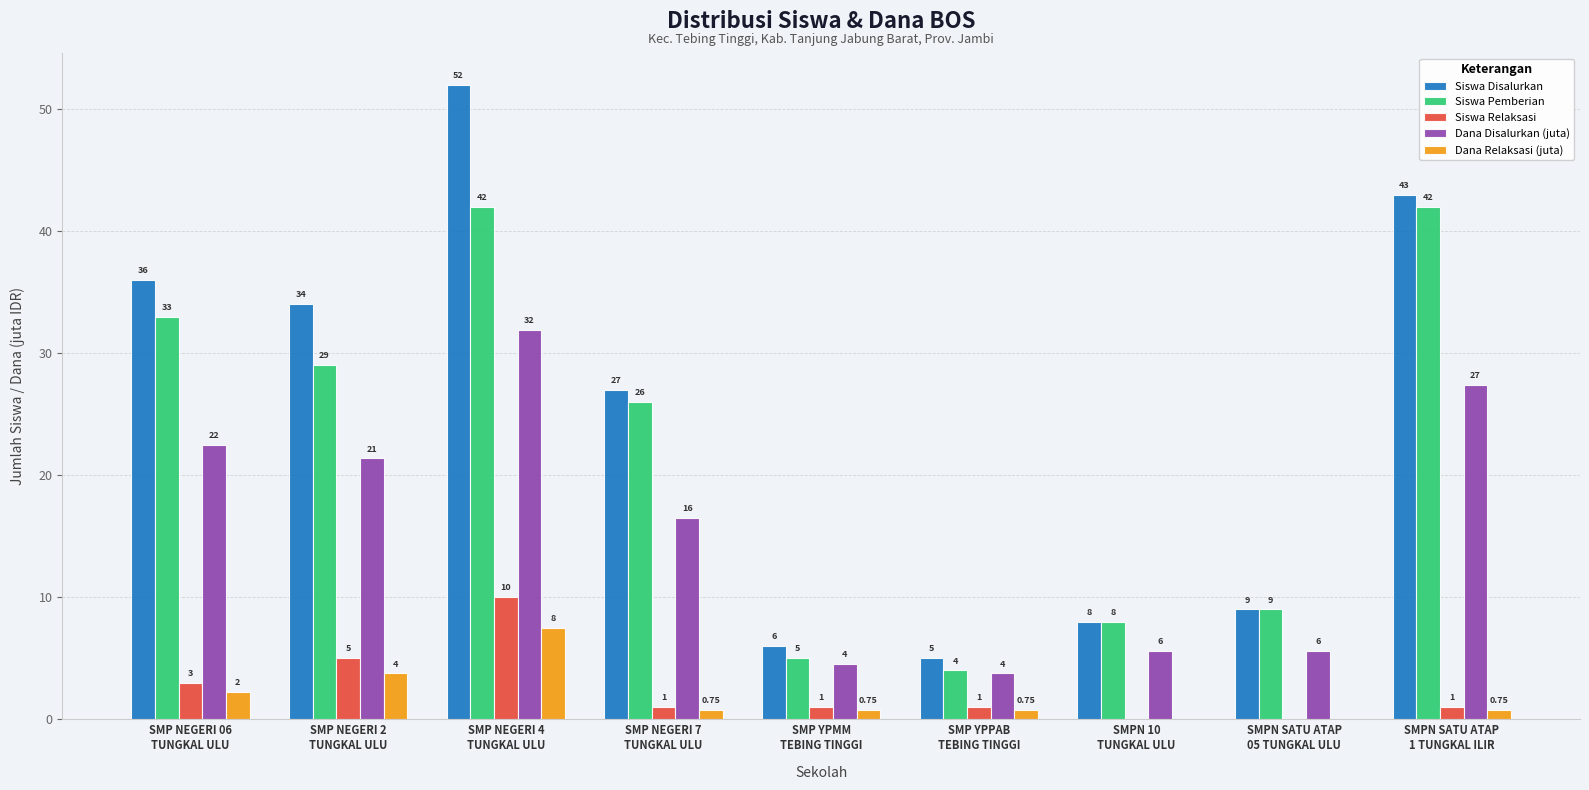

How many values in the Dana Relaksasi (juta) series exceed 0?

7